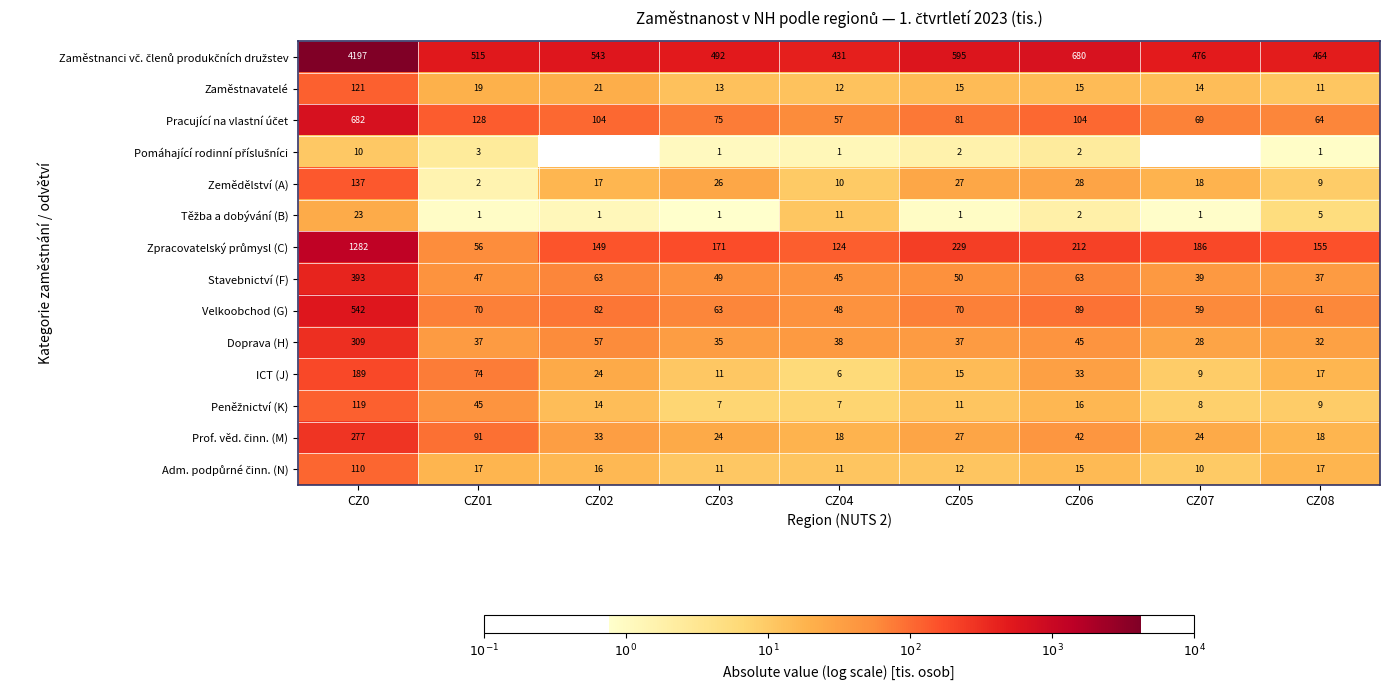

Which category has the highest value across all series?

CZ0